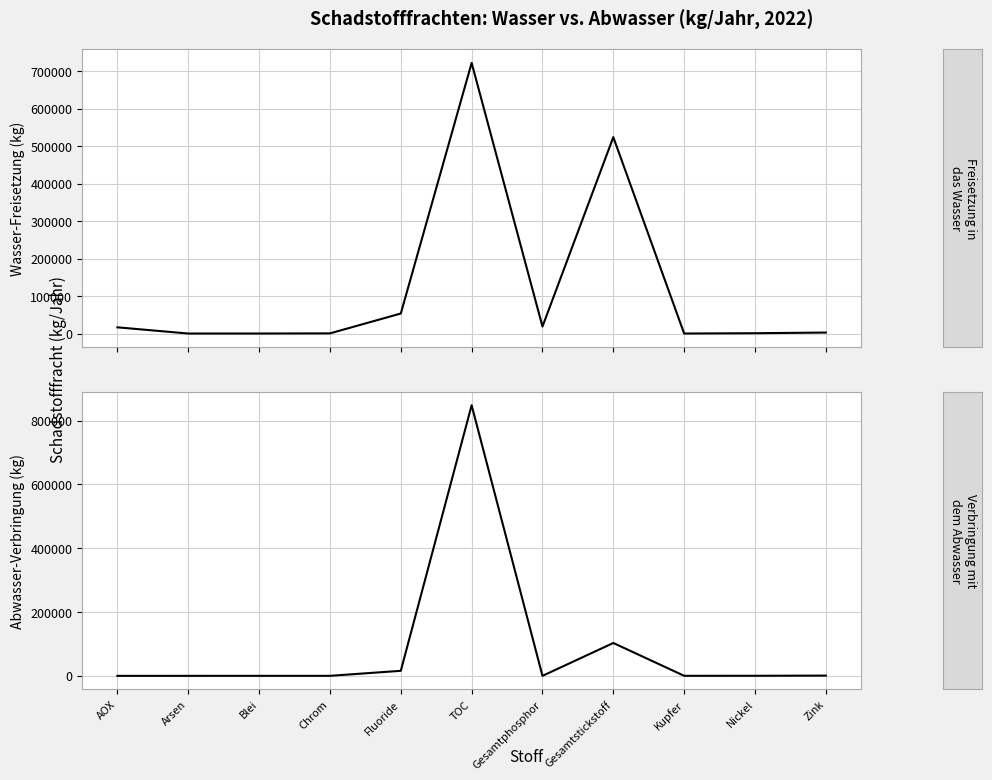

In Freisetzung in das Wasser, how many points are lower than both neighbors (excluding endpoints)?

3